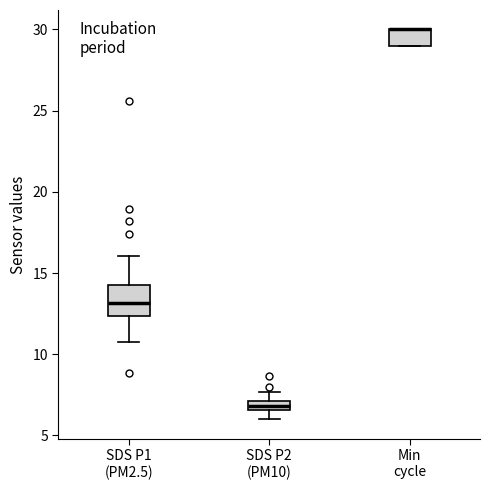

Where is the lower edge of the box for Min cycle on the y-axis? The values are not printed on the chart, so give them approximately, as read against the axis.

29.0